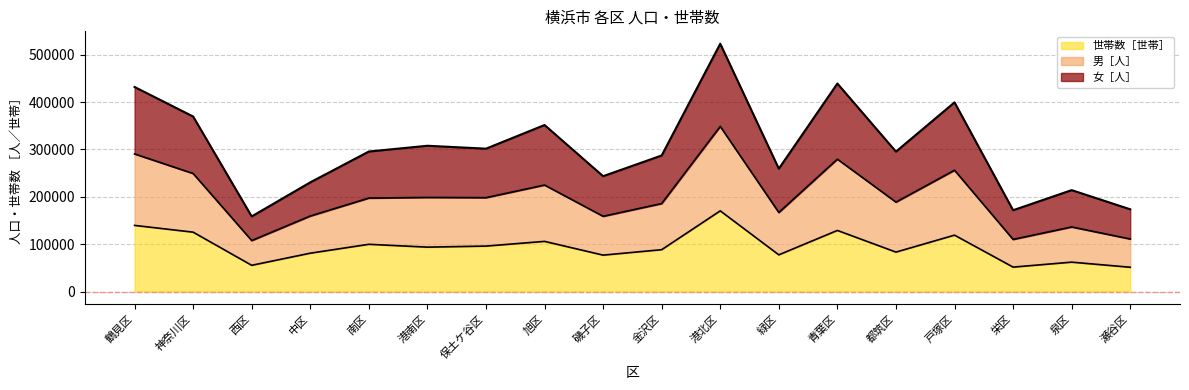

The value of 世帯数［世帯］ at 泉区 is 62095. True or false?

True